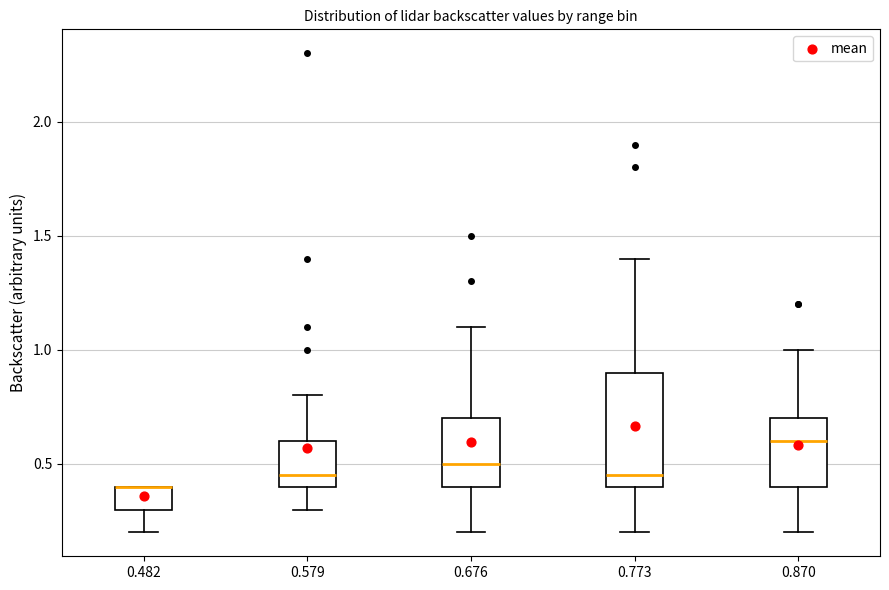

Where is the upper edge of the box at x = 0.773 on the y-axis? The values are not printed on the chart, so give them approximately, as read against the axis.

0.90